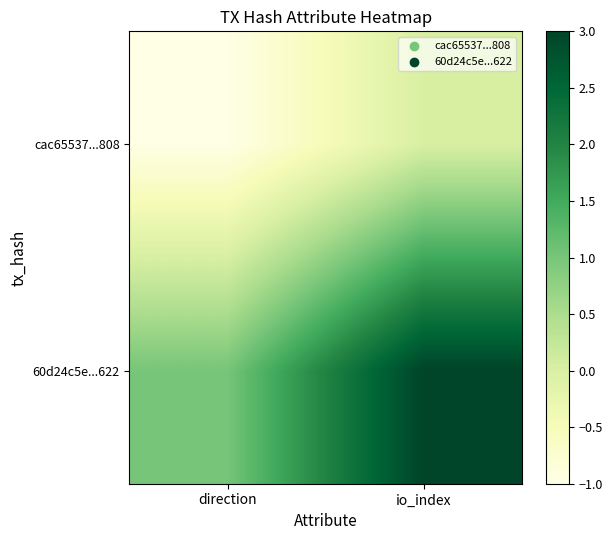

List the series in order of their peak value, highest first.

60d24c5e...622, cac65537...808